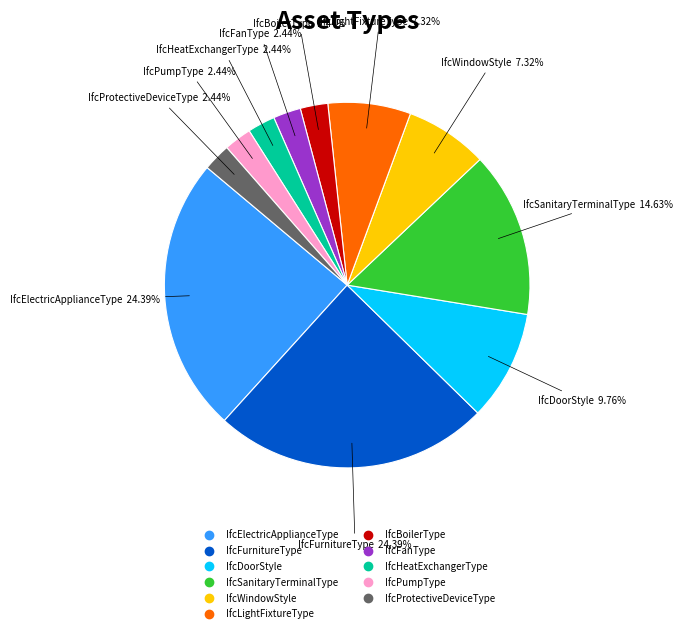

Does IfcElectricApplianceType represent more than half of the total?

No